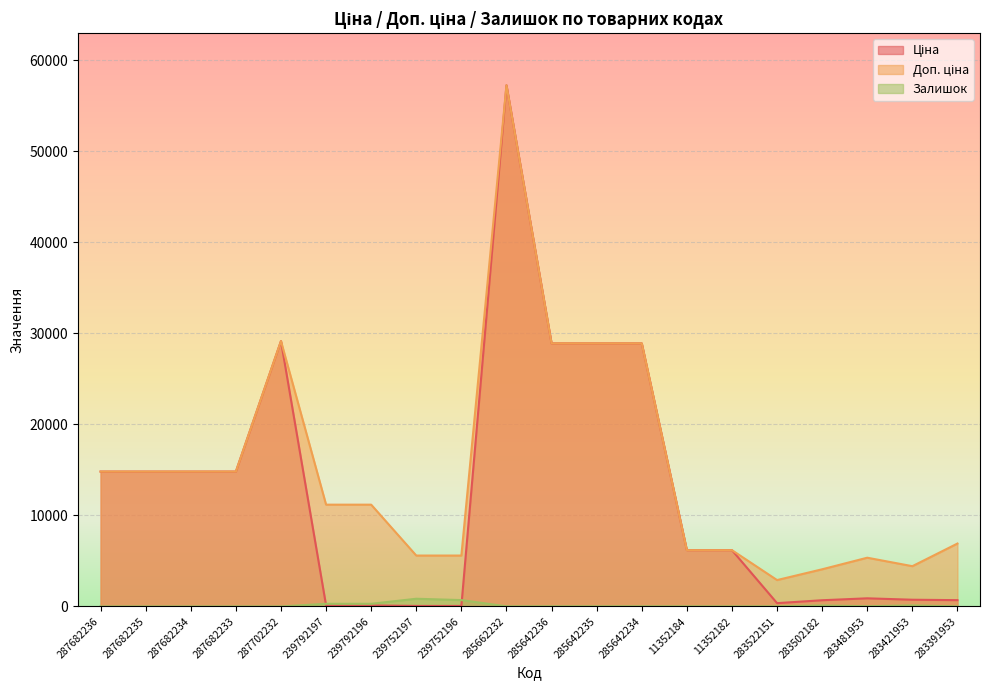

What is the value of the Залишок point at the 6th from the left?

289.0